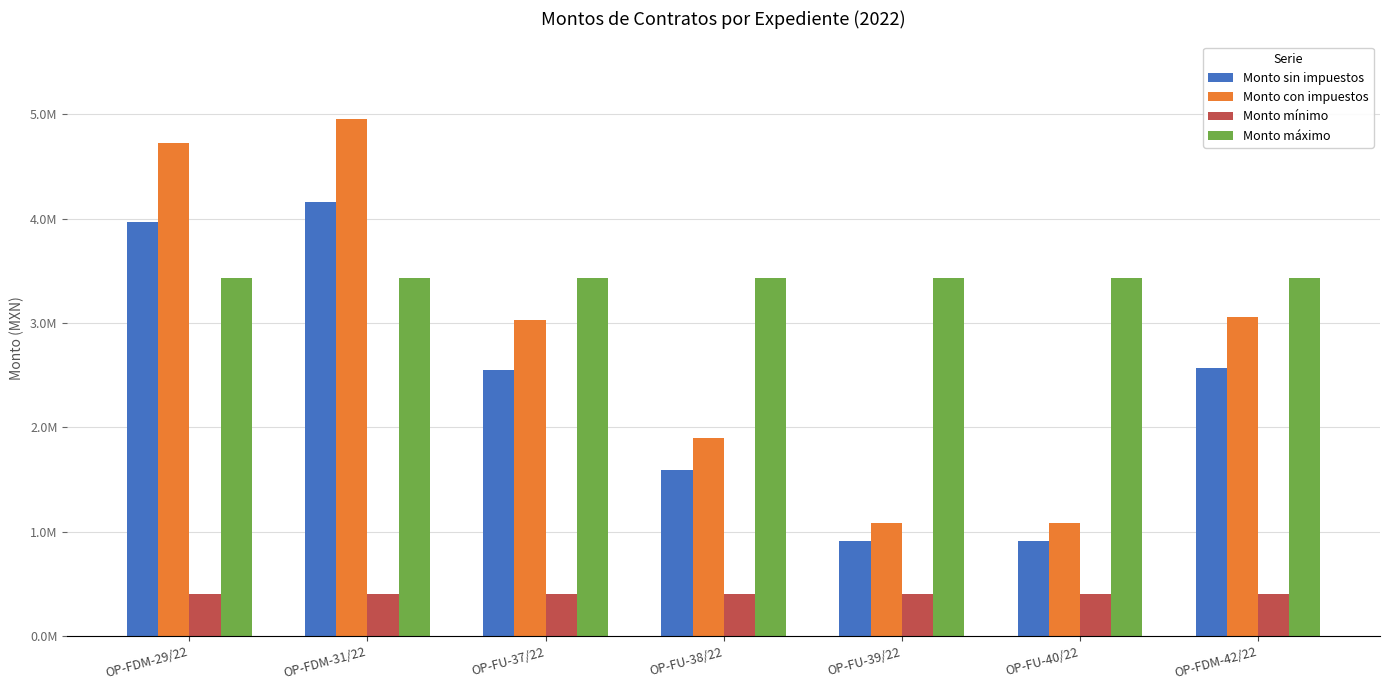

At which category is the sum across all series the highest?

OP-FDM-31/22